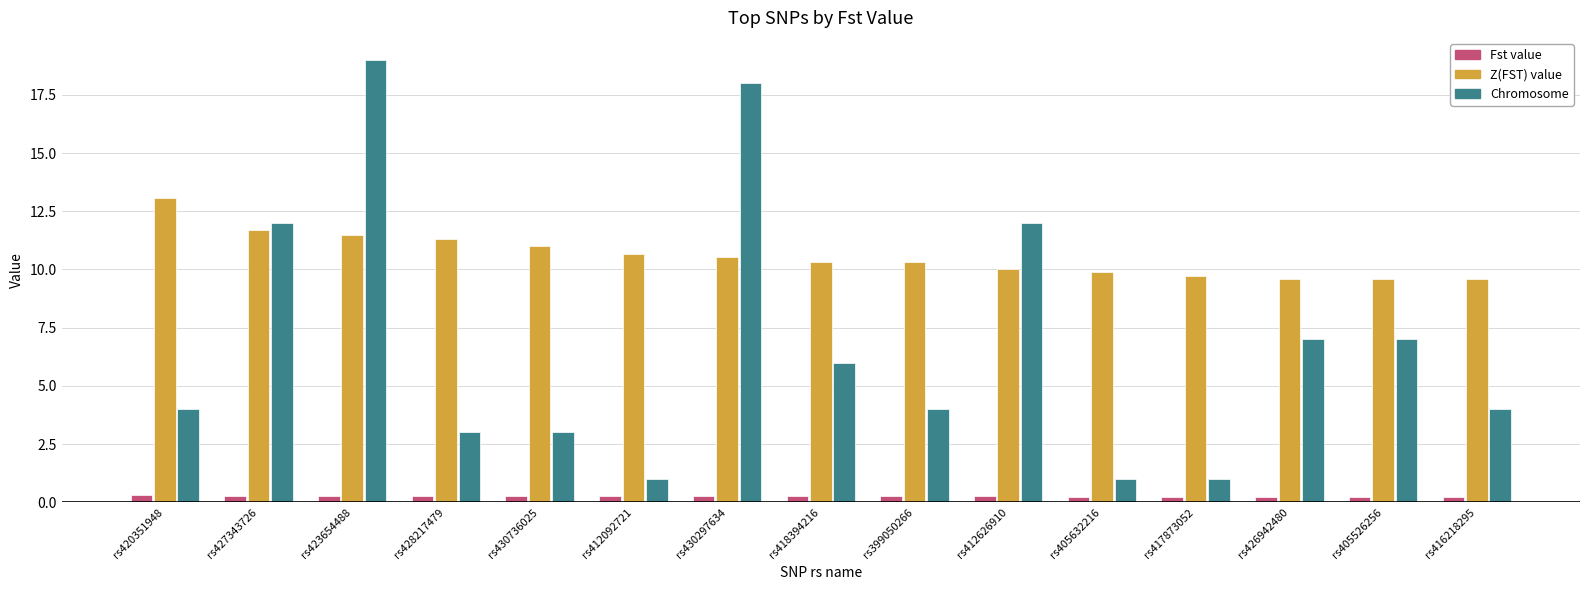

Where is Z(FST) value nearest to the value 11?

rs430736025